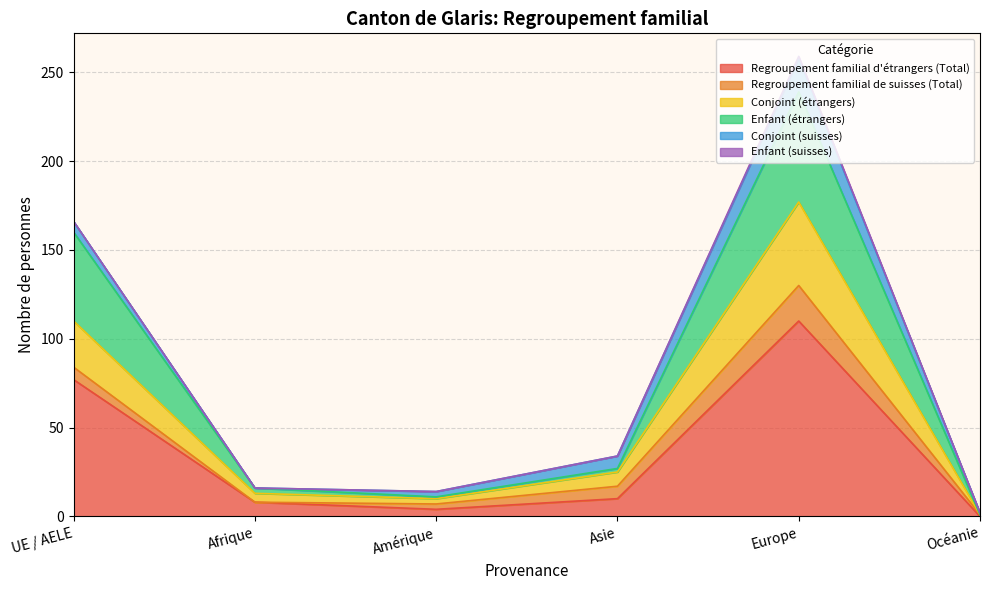

What is the highest value of the Regroupement familial d'étrangers (Total) series?

110